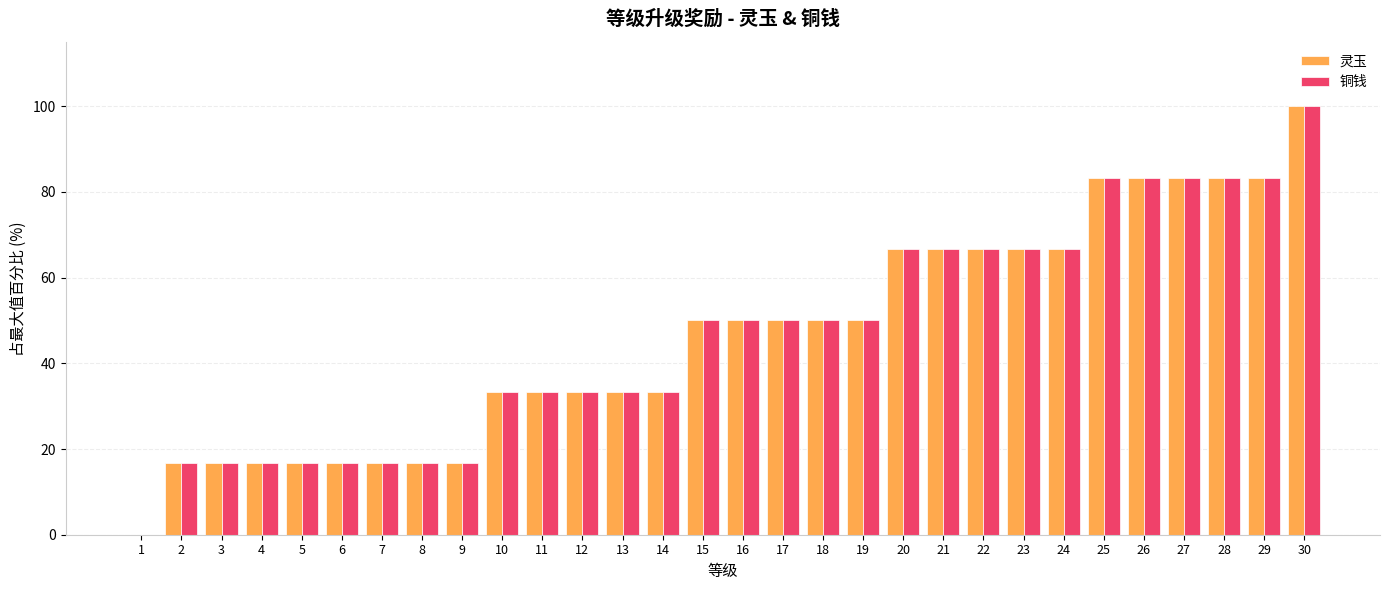

Does the chart contain stacked bars?

No